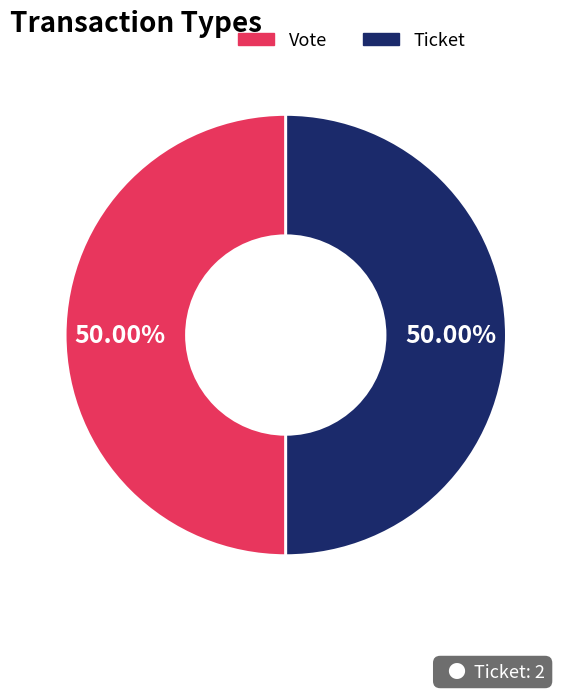

Approximately how many times larger is the value at Vote compared to Ticket?

1.0